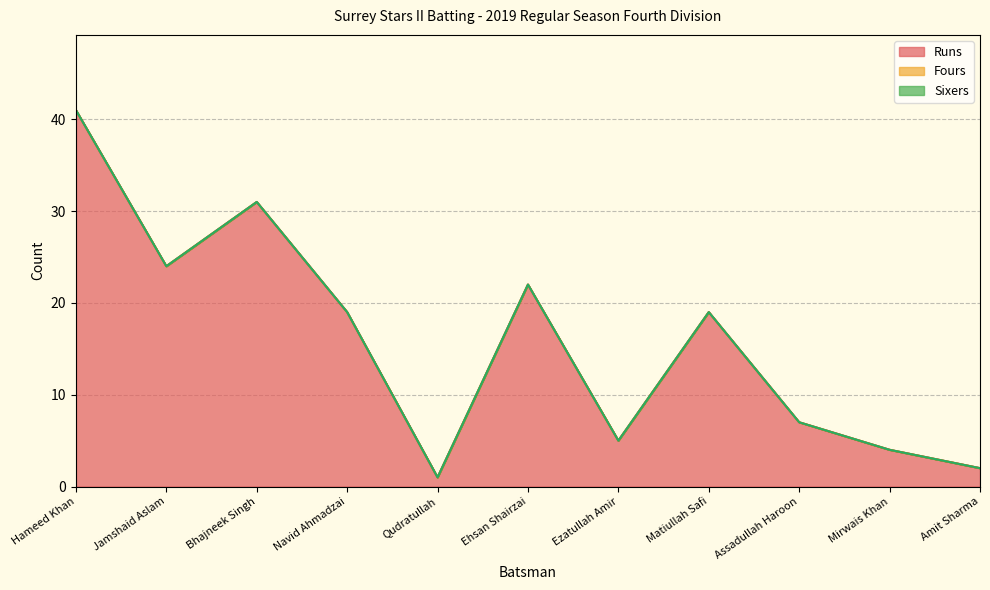

True or false: Sixers has more than 2 points higher than both neighbors.

False